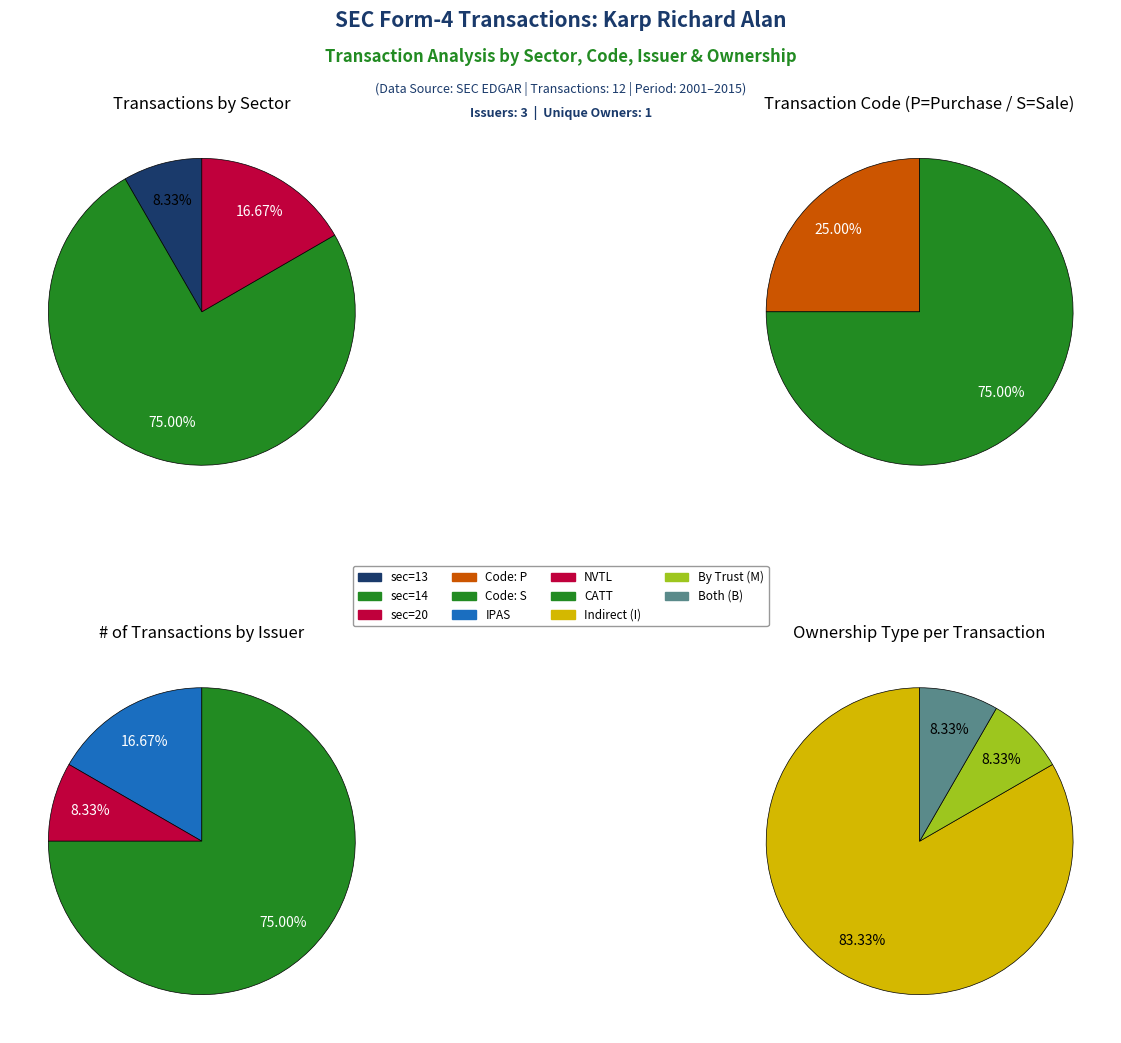

What is the majority slice?

sec=14